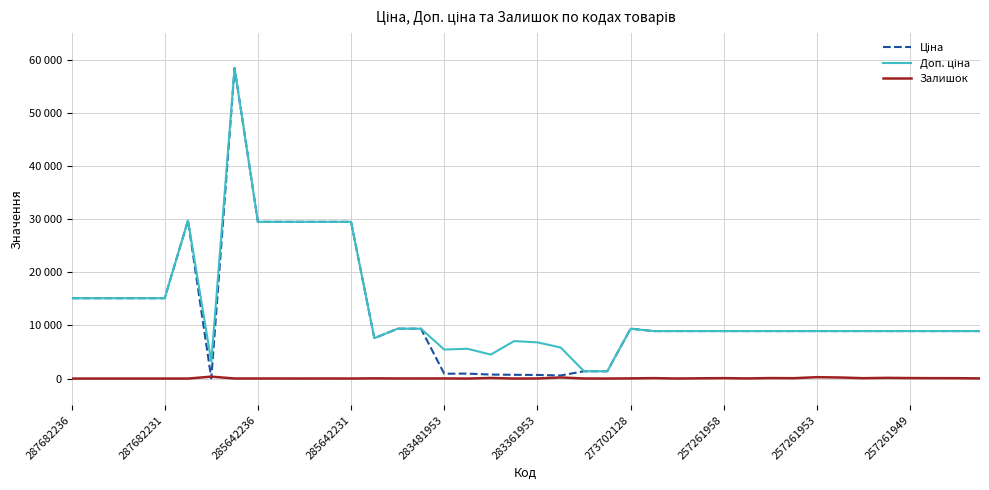

What is the difference between the maximum and minimum values in the Залишок series?

360.0